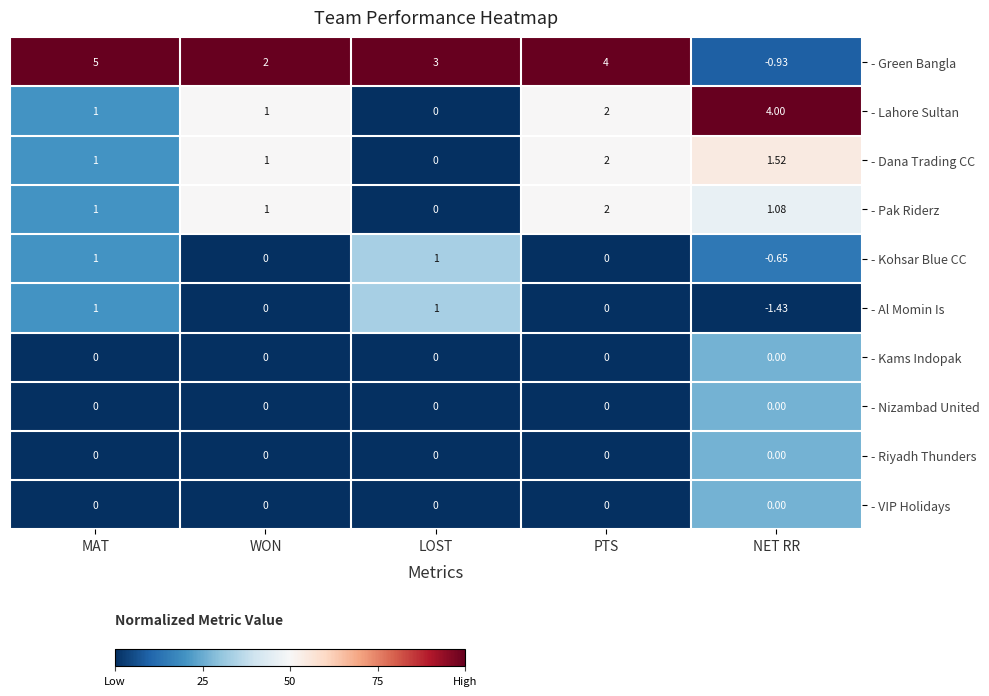

Which series has the largest total across all categories?

- Green Bangla